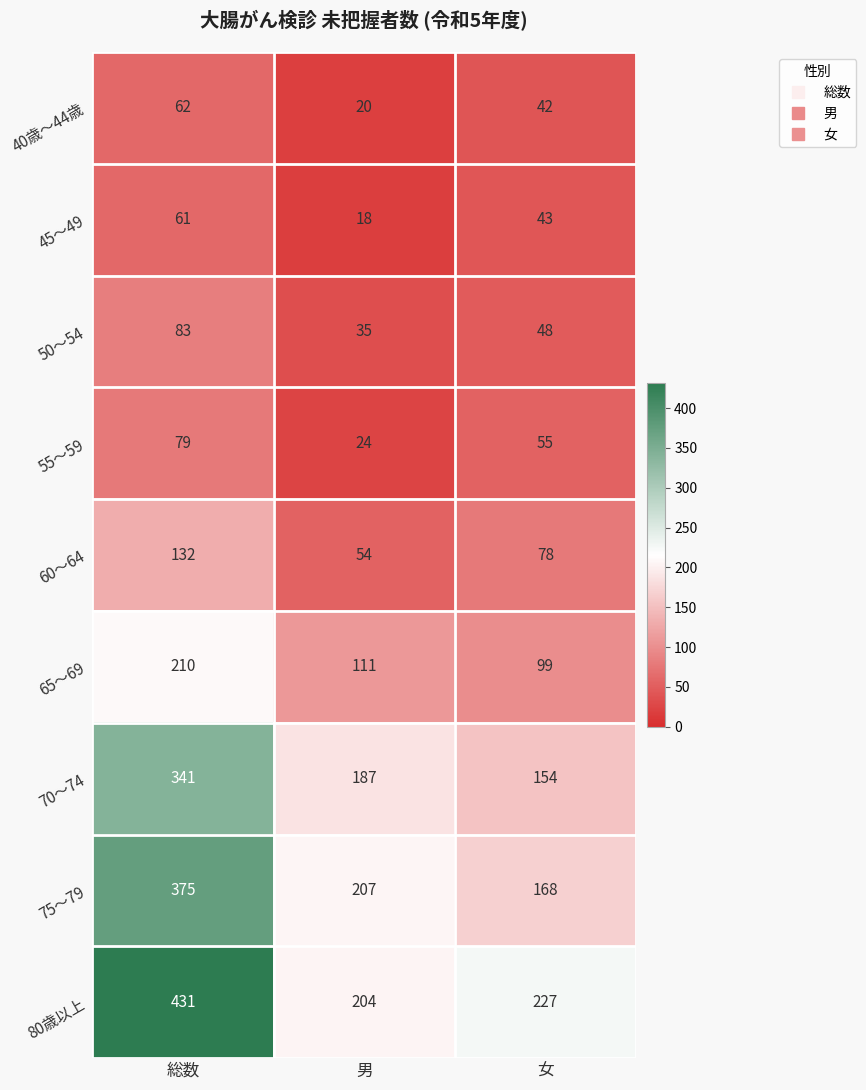

The value of 80歳以上 at 総数 is 244. True or false?

False